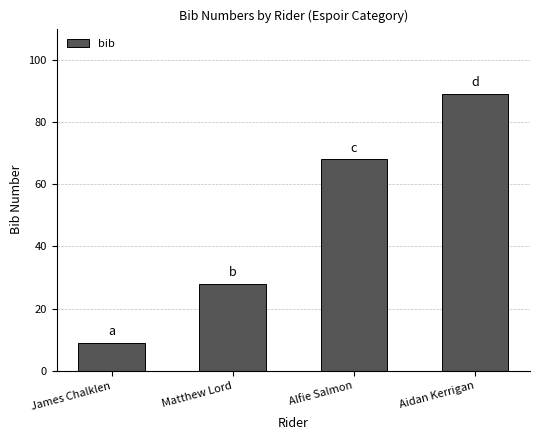

What is the sum of all values?

194